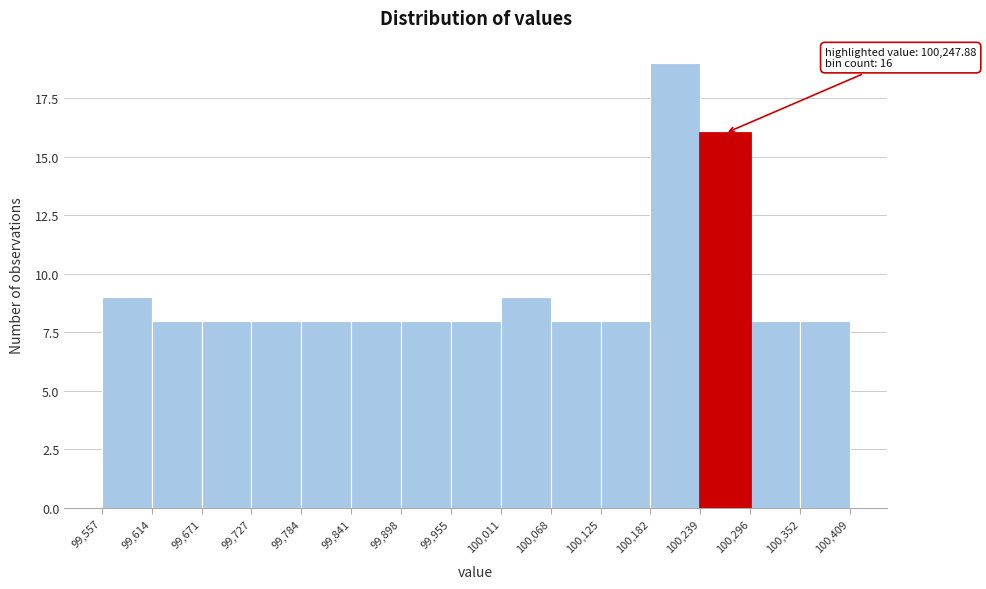

Which range on the x-axis has the tallest bar?

100,182 to 100,239